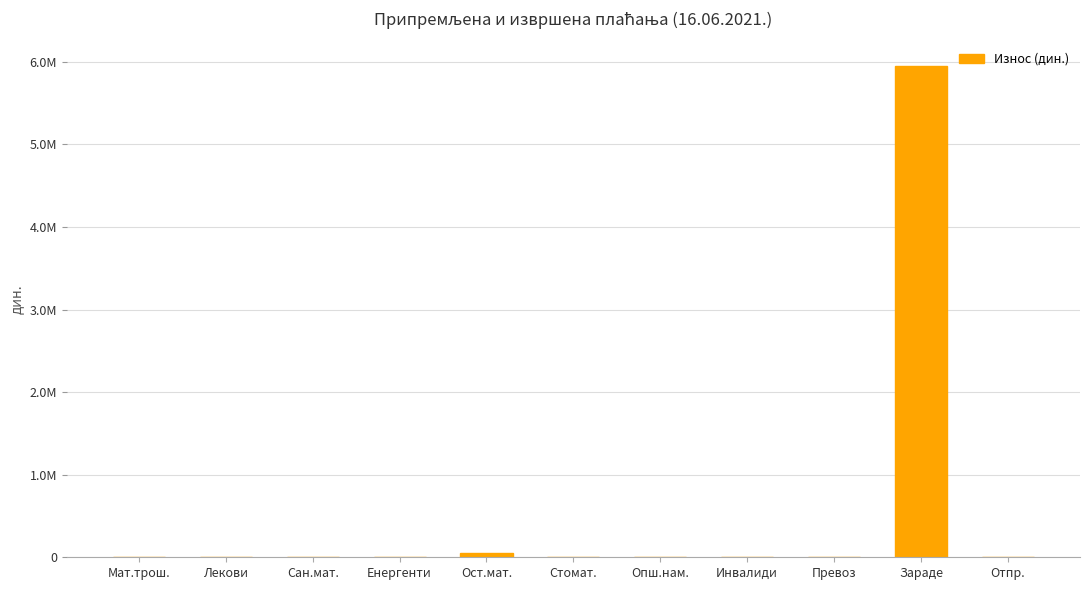

What is the sum of the values at Стомат. and Мат.трош.?

7000.0